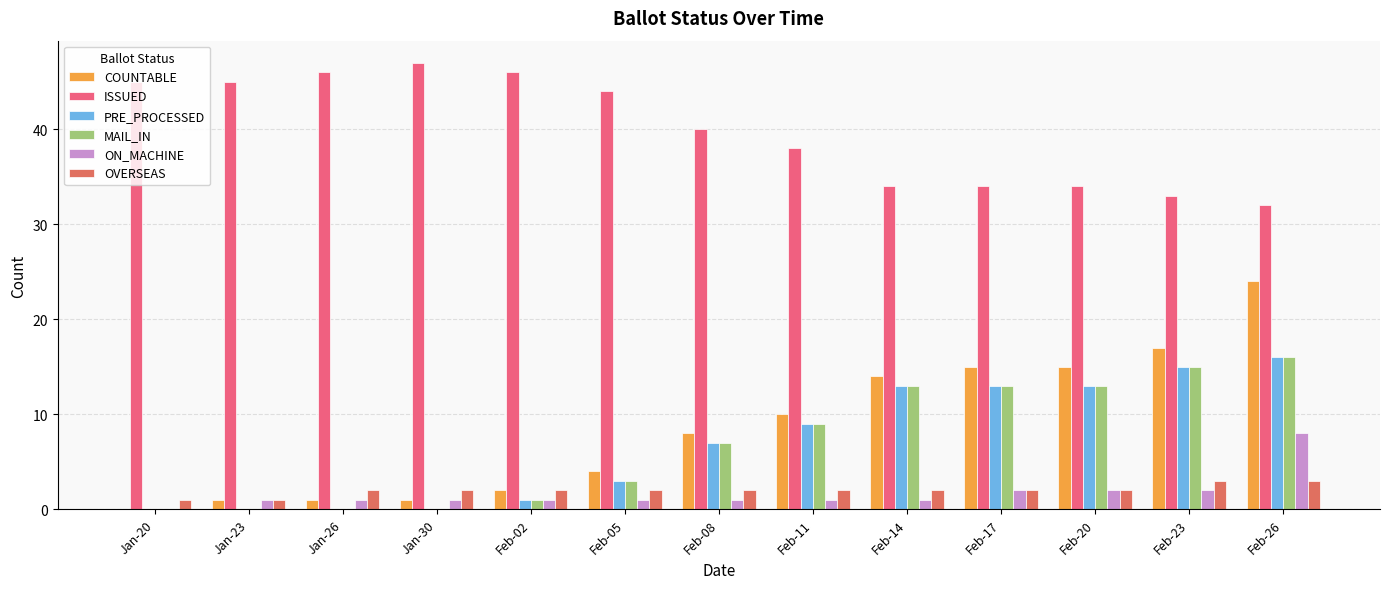

What is the difference between the maximum and minimum values in the ON_MACHINE series?

8